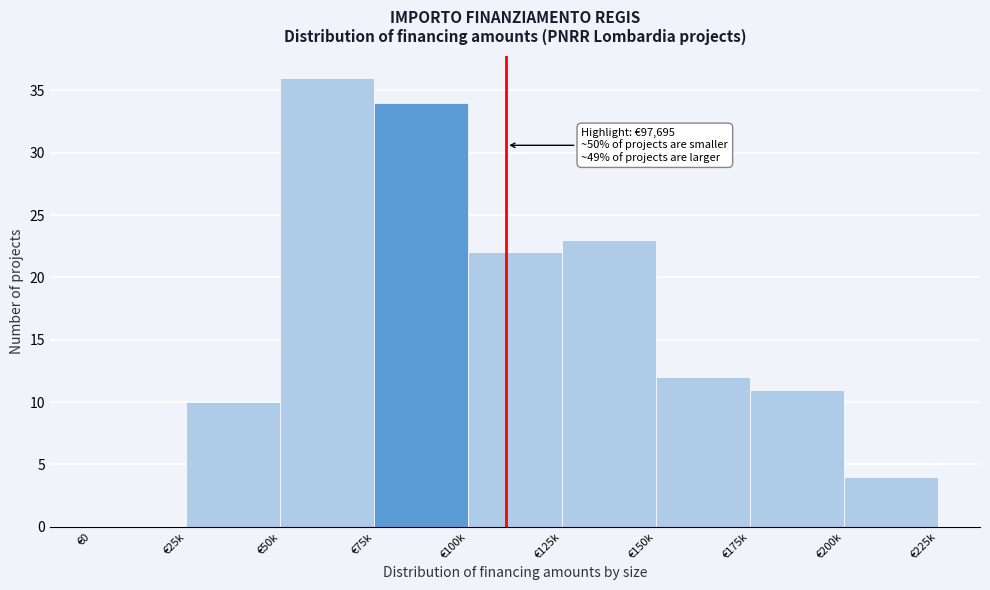

Reading right to left, extract all data points from this chart.

€200k=4	€175k=11	€150k=12	€125k=23	€100k=22	€75k=34	€50k=36	€25k=10	€0=0